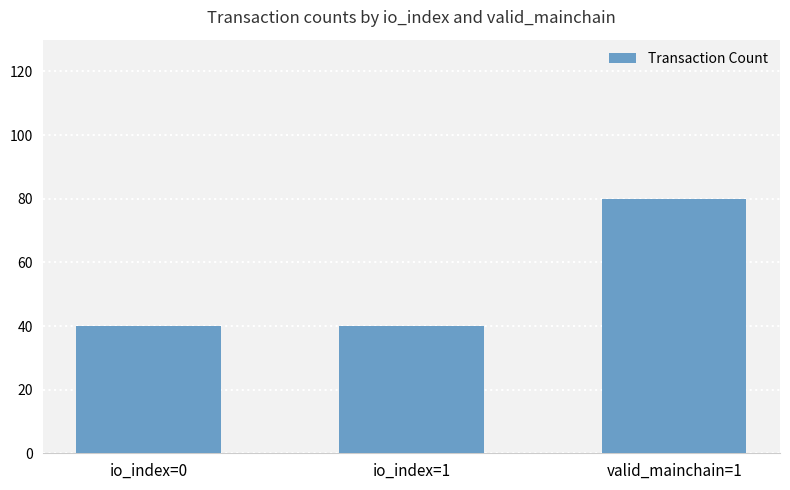

True or false: the data shows 12 at io_index=1.

False